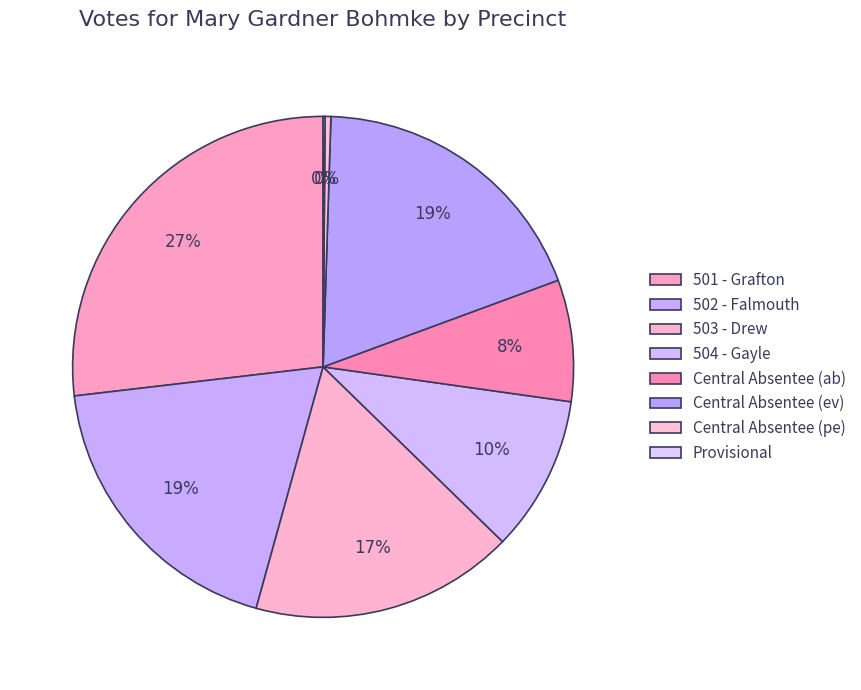

Approximately how many times larger is the value at 504 - Gayle compared to 503 - Drew?

0.6